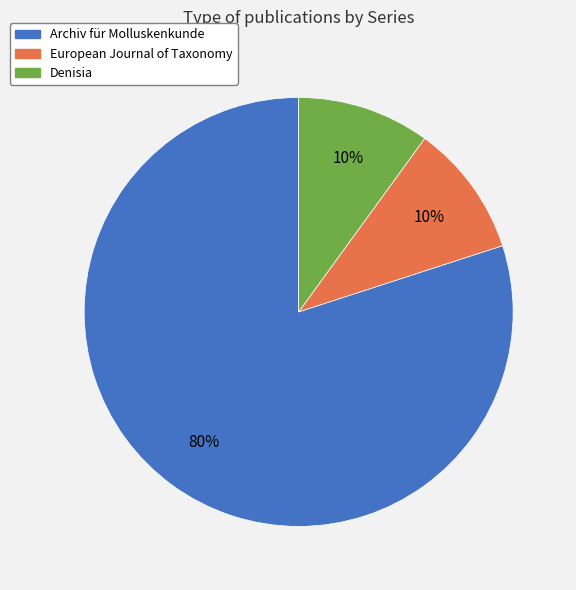

To the nearest percent, what is the difference between the largest and smallest slice percentages?

70%